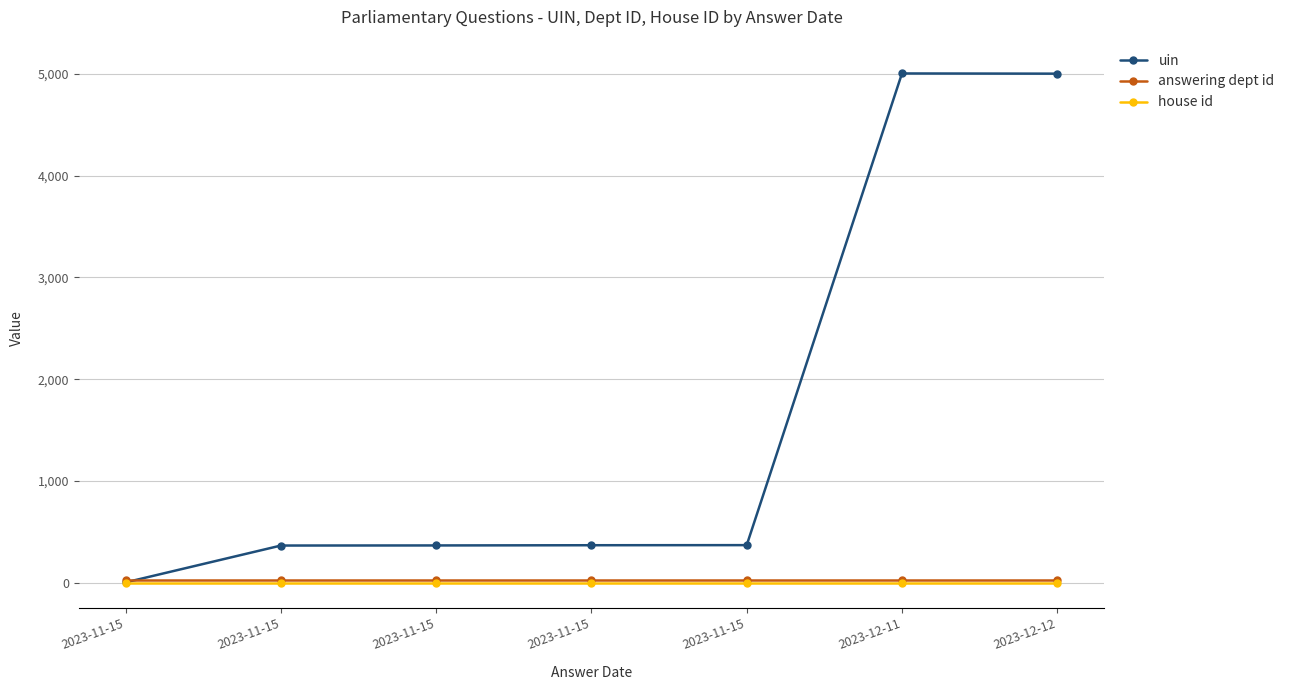

Reading left to right, what are all the values shown in this chart?

uin: 2023-11-15=3	2023-11-15=365	2023-11-15=366	2023-11-15=368	2023-11-15=369	2023-12-11=5005	2023-12-12=5003
answering dept id: 2023-11-15=27	2023-11-15=27	2023-11-15=27	2023-11-15=27	2023-11-15=27	2023-12-11=27	2023-12-12=27
house id: 2023-11-15=1	2023-11-15=1	2023-11-15=1	2023-11-15=1	2023-11-15=1	2023-12-11=1	2023-12-12=1